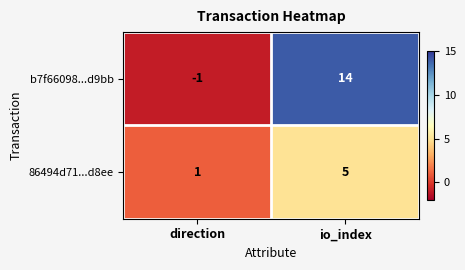

Which label corresponds to the largest value in the chart?

io_index